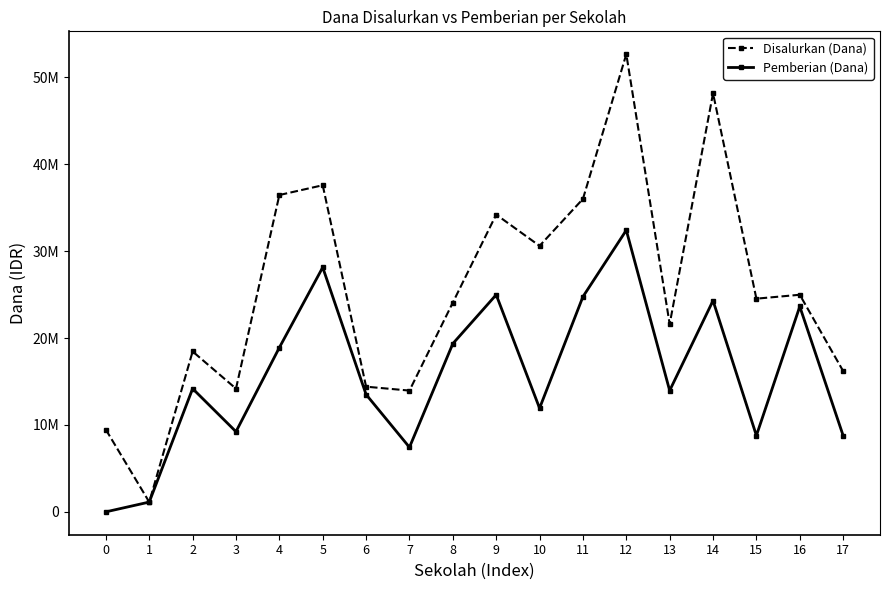

What are all the series names shown in the legend?

Disalurkan (Dana), Pemberian (Dana)